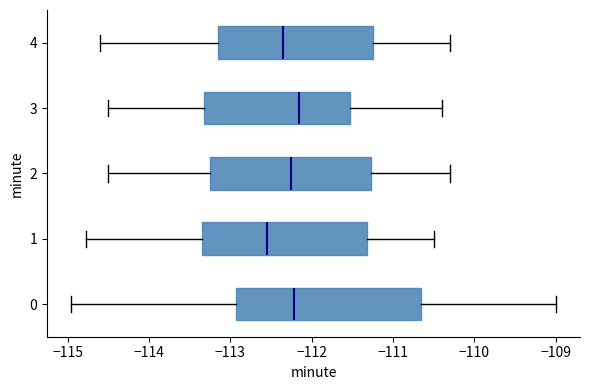

Where is the right edge of the box at y = 2 on the x-axis? The values are not printed on the chart, so give them approximately, as read against the axis.

-111.3